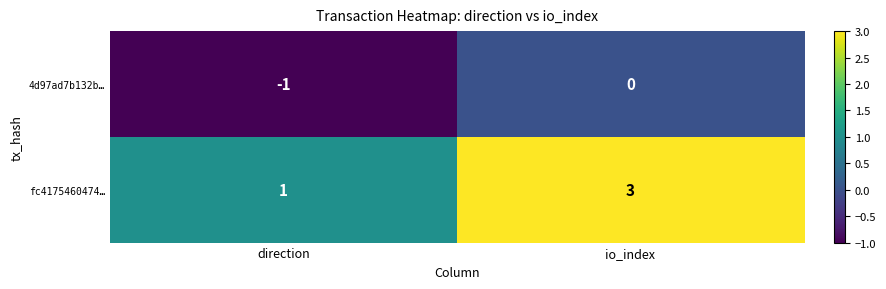

Between direction and io_index, which series saw the biggest shift?

fc4175460474…